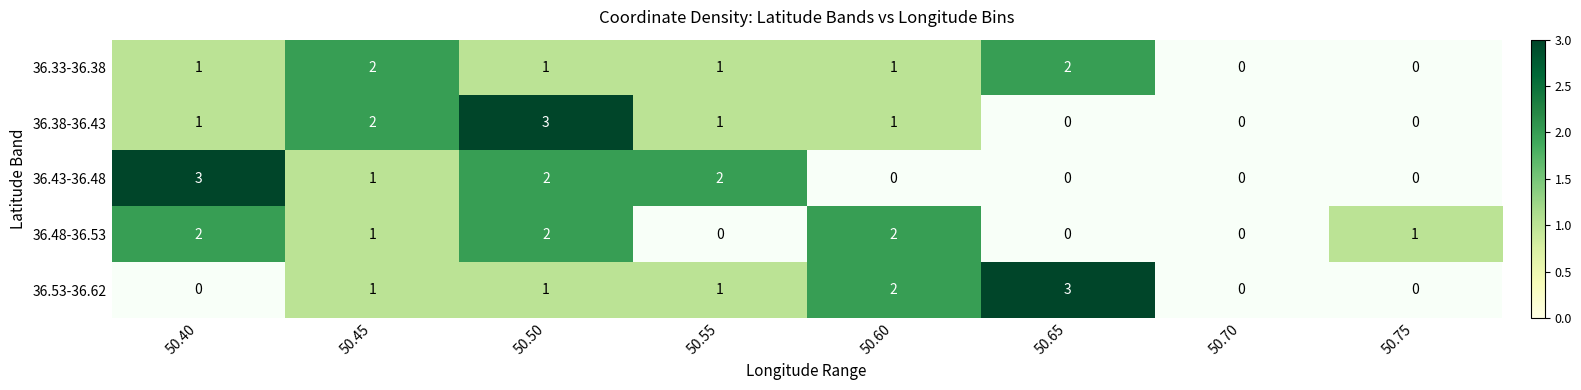

The 36.53-36.62 series shows 0.5 at 50.50. True or false?

False